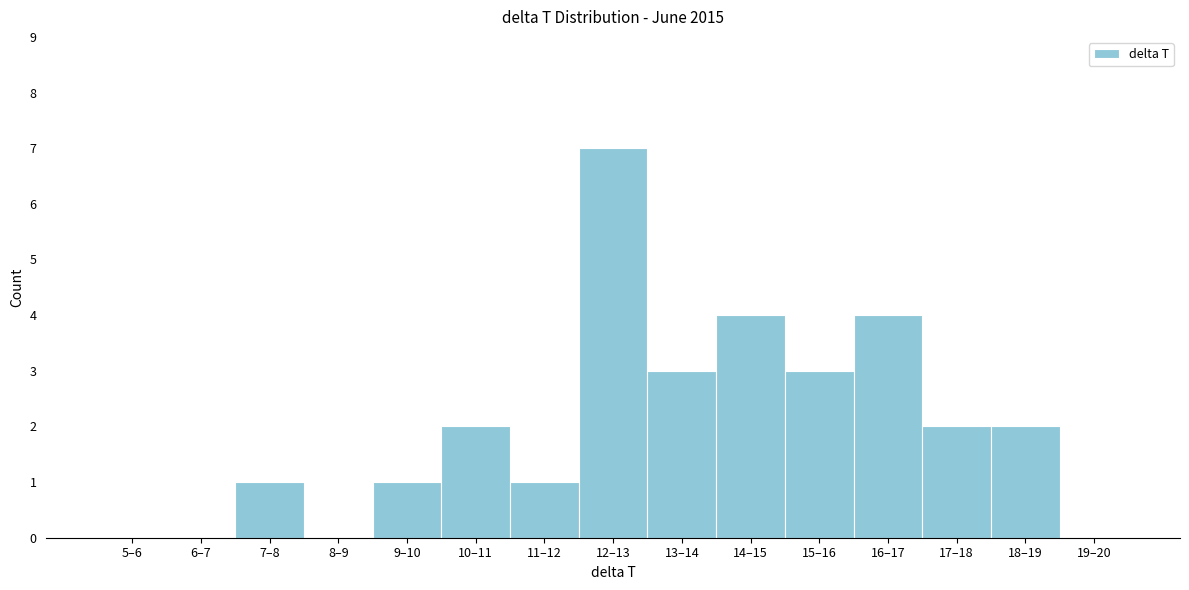

Reading left to right, list all the values displayed in this chart.

5–6=0	6–7=0	7–8=1	8–9=0	9–10=1	10–11=2	11–12=1	12–13=7	13–14=3	14–15=4	15–16=3	16–17=4	17–18=2	18–19=2	19–20=0